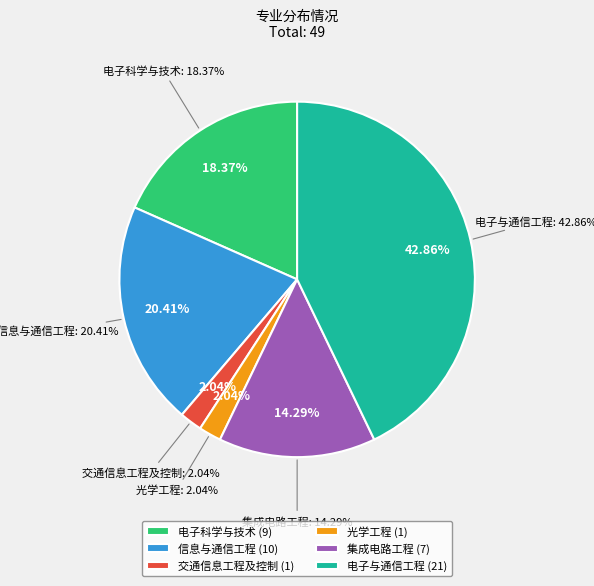

Is it true that 电子科学与技术 is 18% of the pie?

True